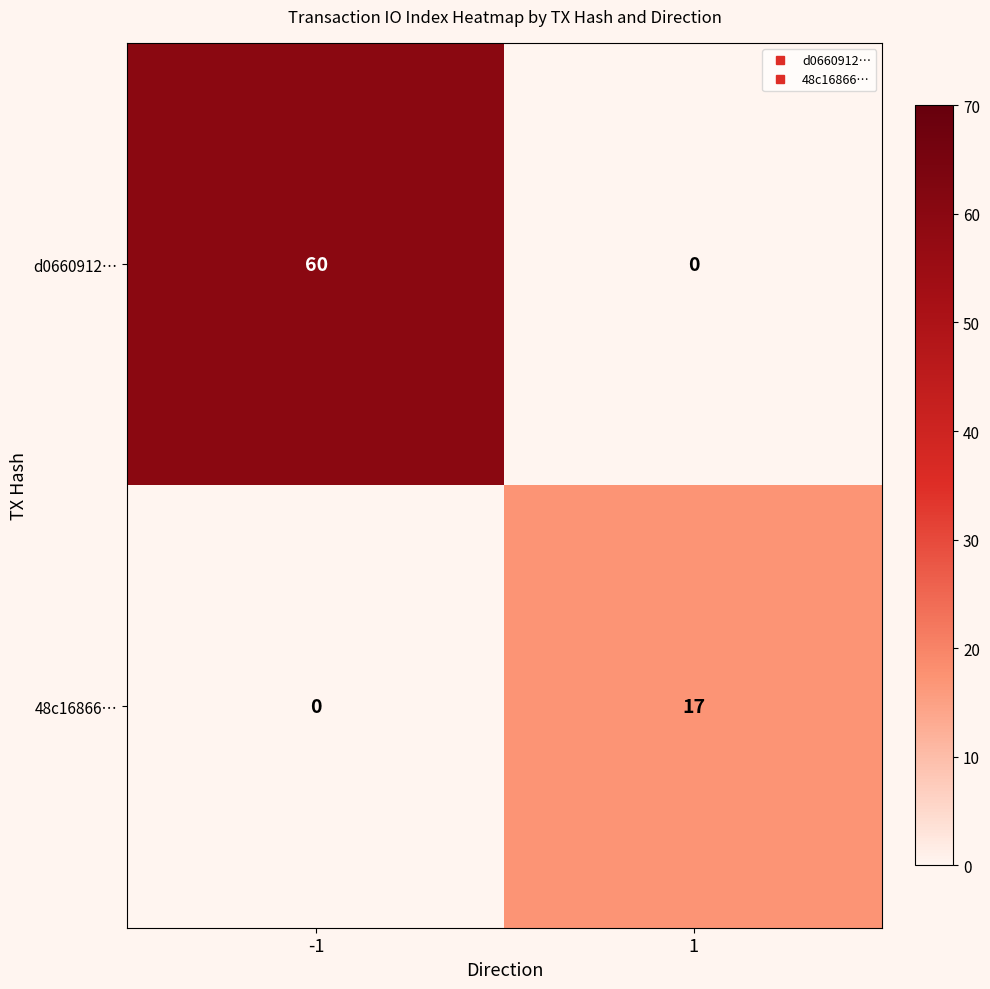

Reading right to left, transcribe all the data shown in this chart.

d0660912…: 0	60
48c16866…: 17	0